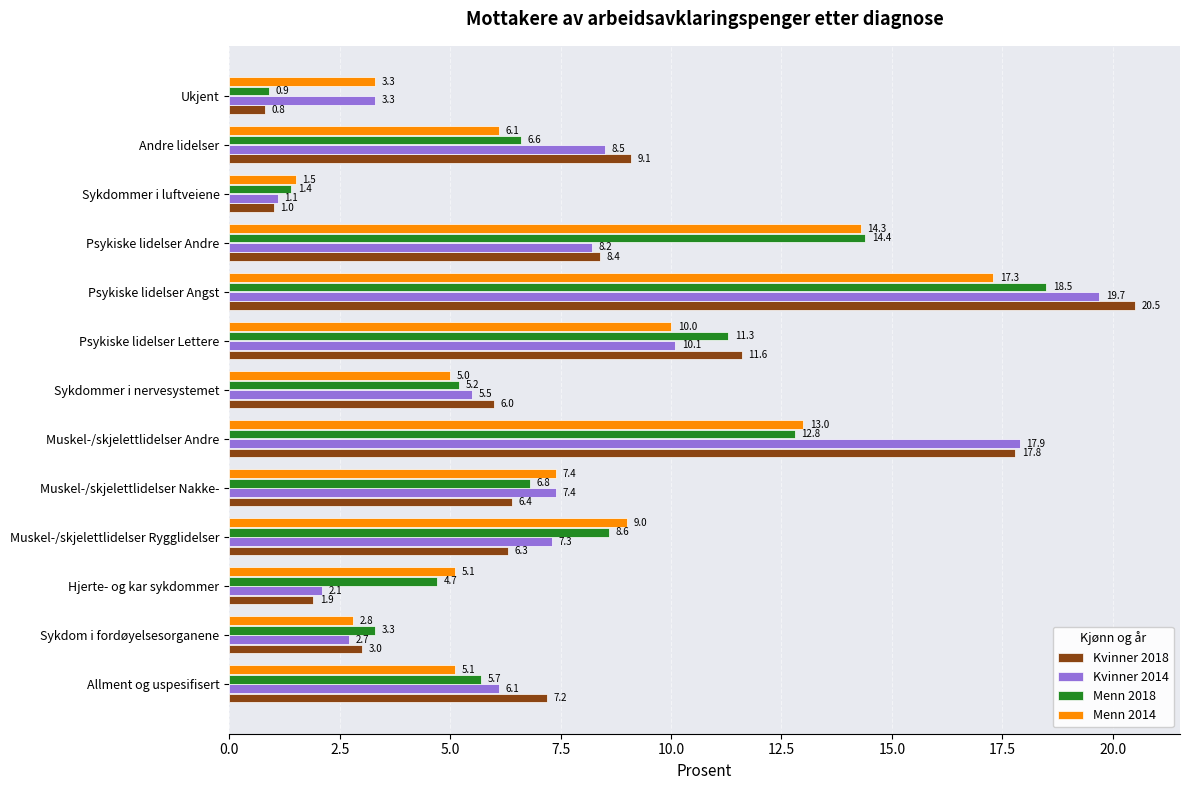

What is the sum of all Menn 2018 values?

100.2